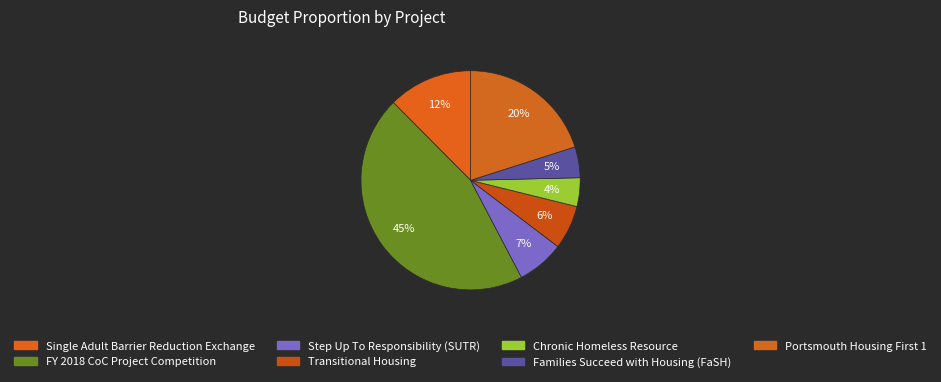

Which category has the smallest portion of the pie?

Chronic Homeless Resource